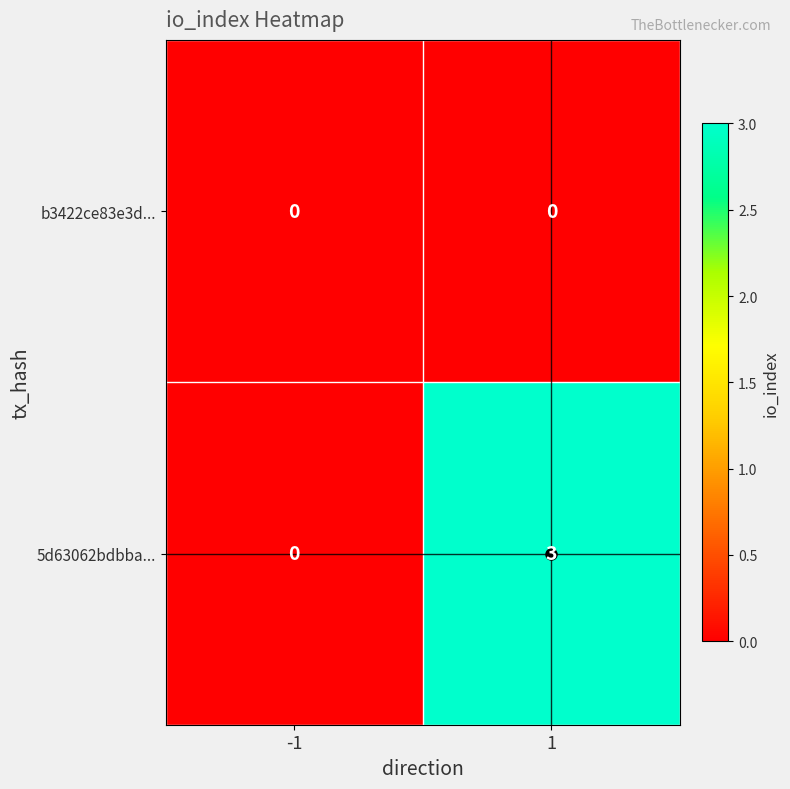

Rank the categories by 5d63062bdbba... value from lowest to highest.

-1, 1